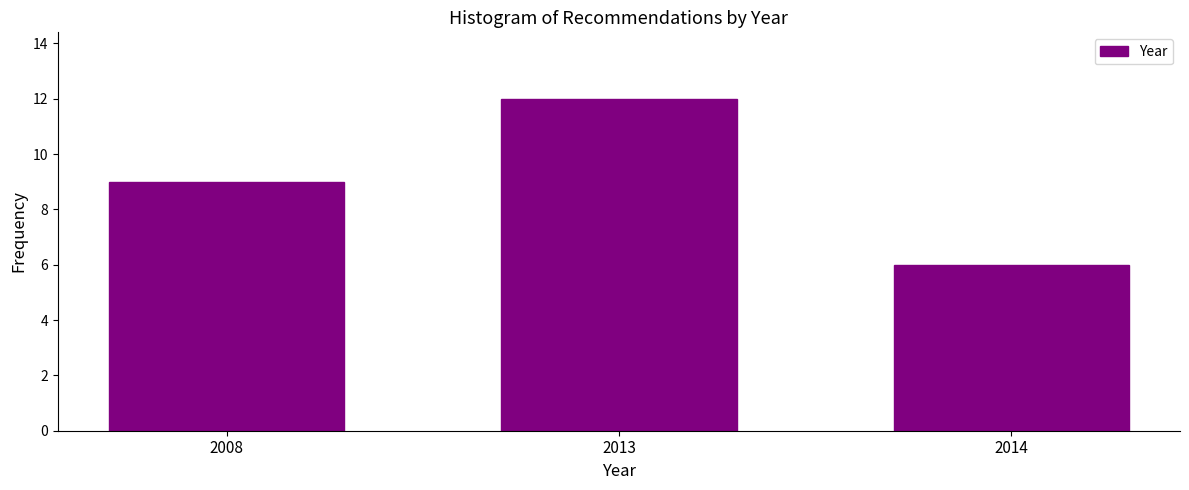

Reading left to right, transcribe all the data shown in this chart.

9	12	6